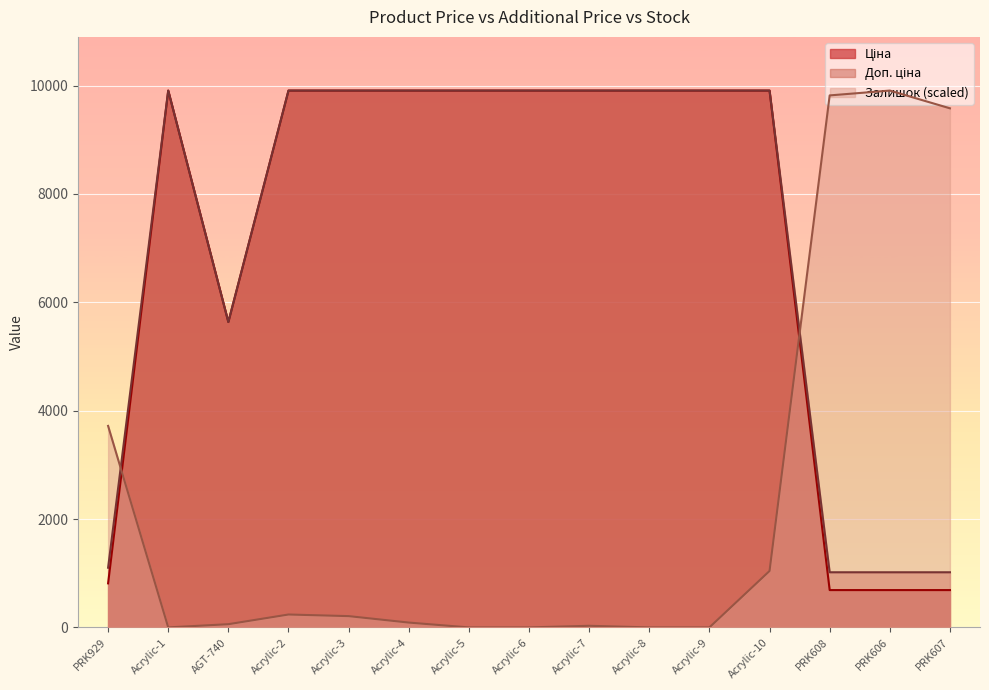

True or false: Доп. ціна and Залишок cross at least once.

True